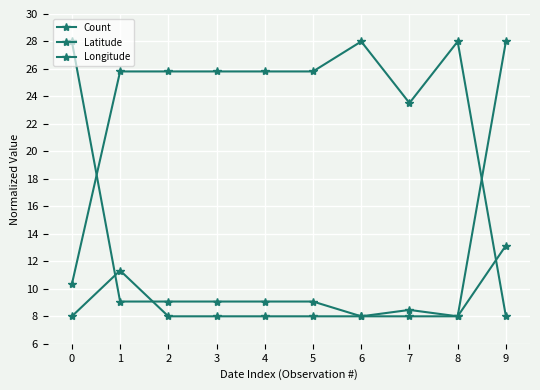

What is the value of the Latitude point at the 9th from the left?

28.0